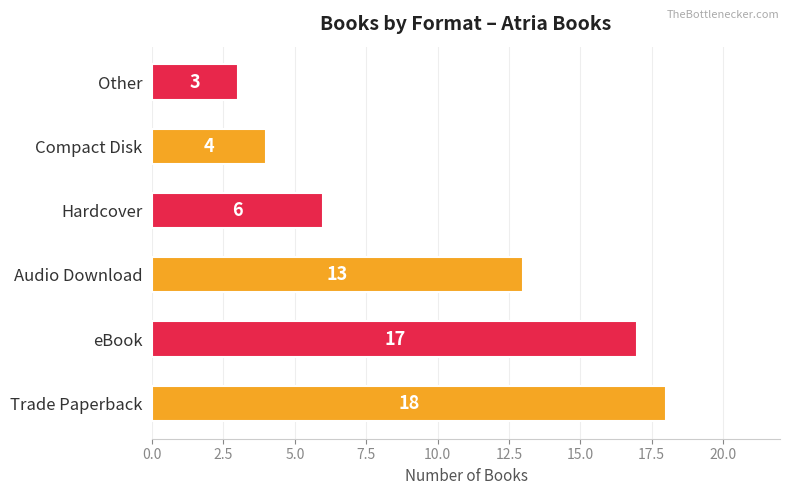

Which has a higher value, Trade Paperback or eBook?

Trade Paperback